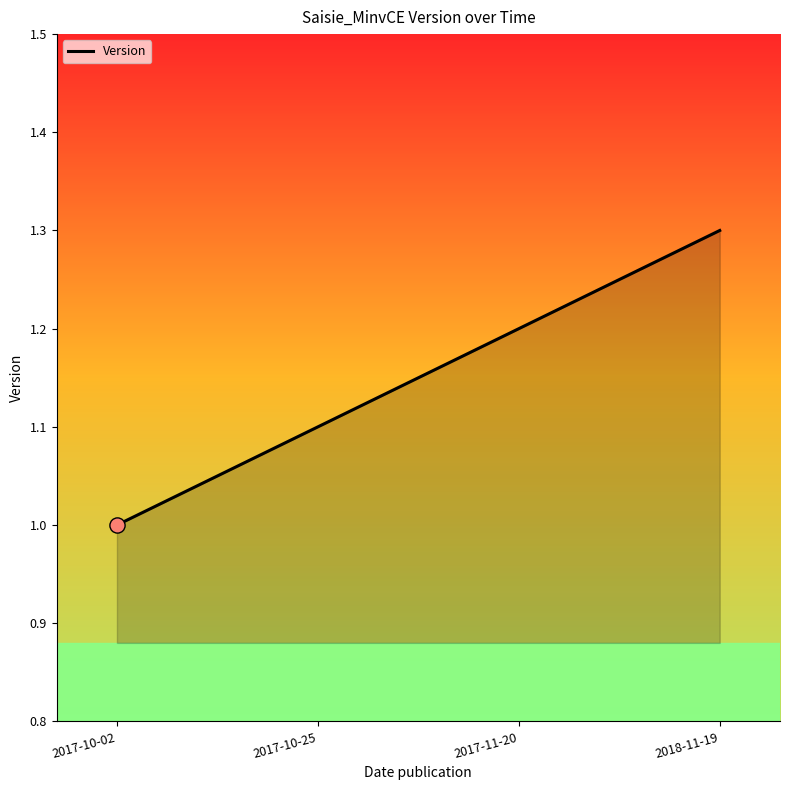

What is the change in value from 2017-10-02 to 2018-11-19?

+0.3